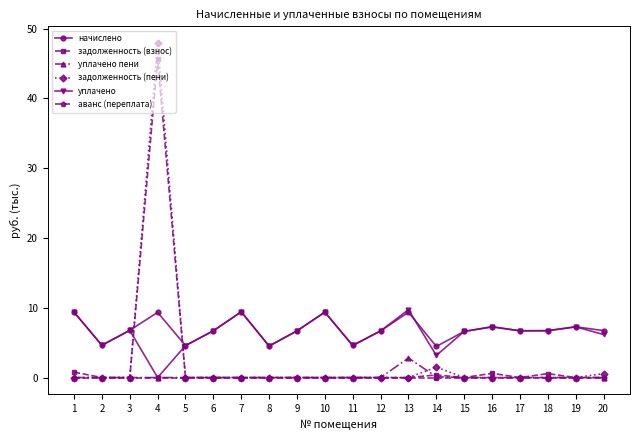

What are all the series names shown in the legend?

начислено, задолженность (взнос), уплачено пени, задолженность (пени), уплачено, аванс (переплата)